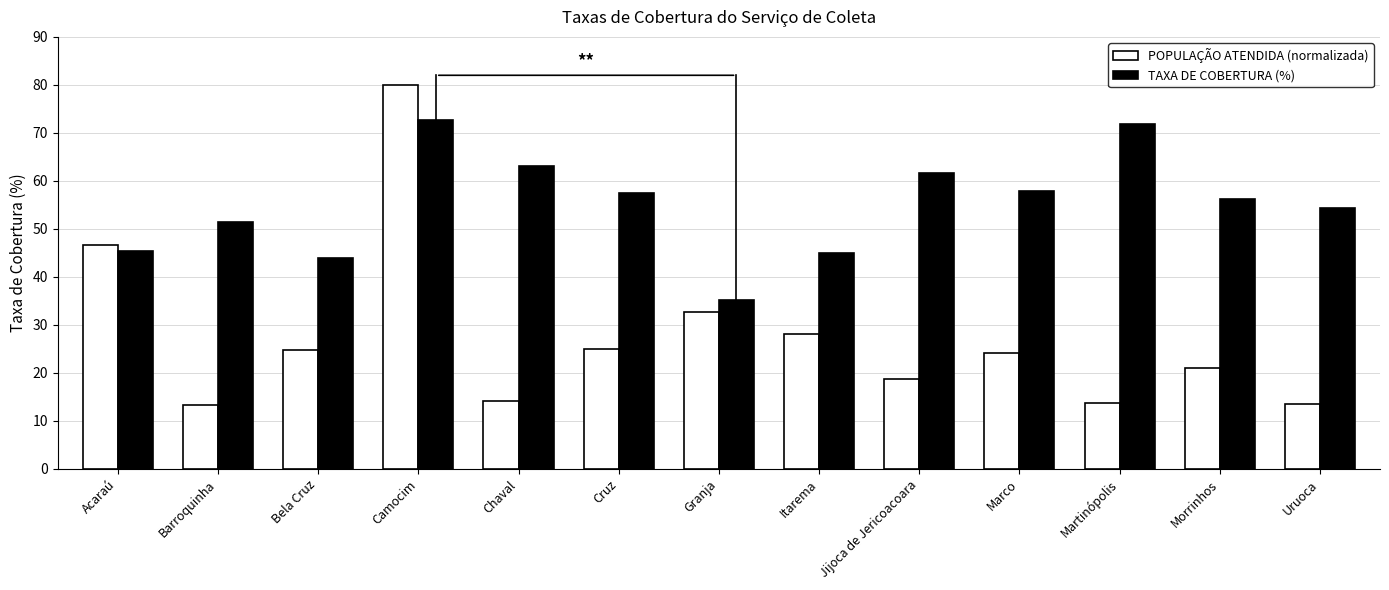

Are the bars horizontal?

No